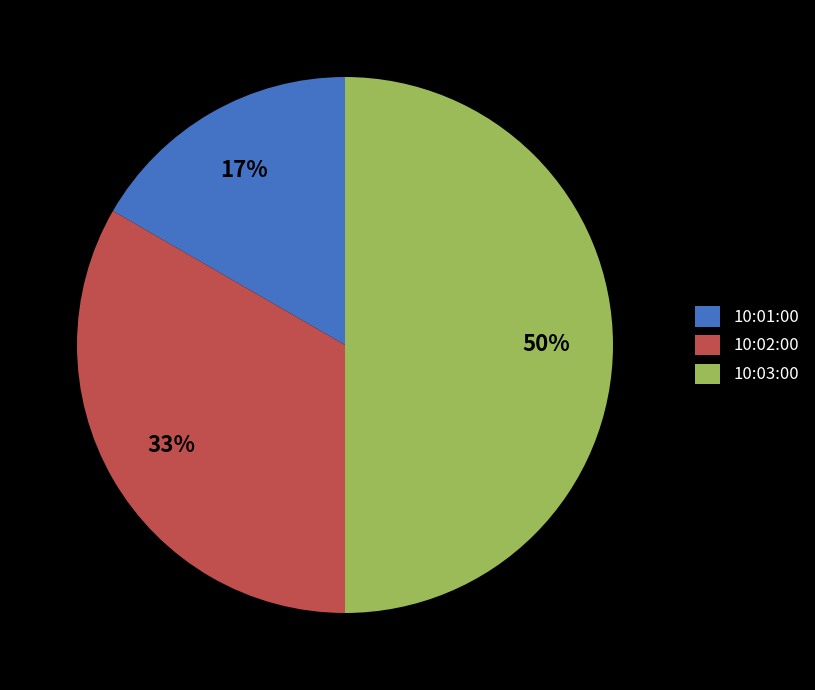

Combined, do 10:02:00 and 10:03:00 account for over 50%?

Yes